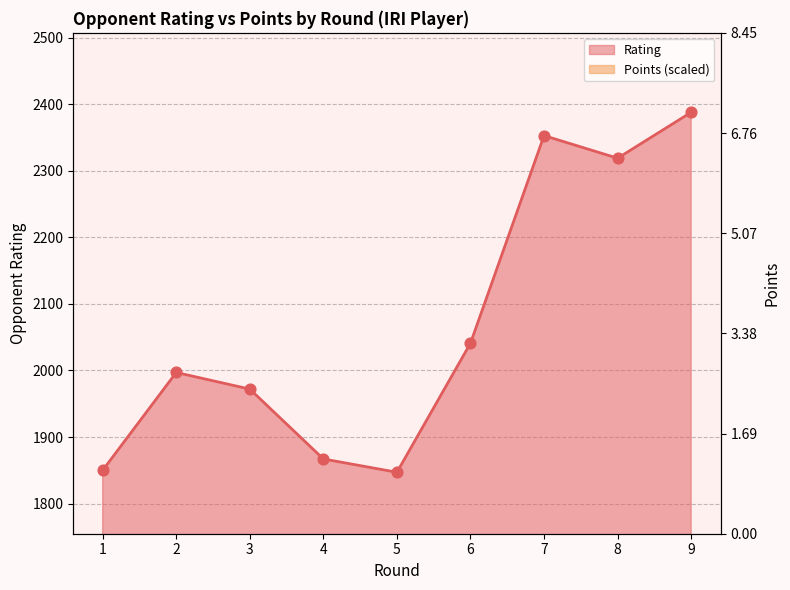

The value of Rating at 2 is 1997. True or false?

True